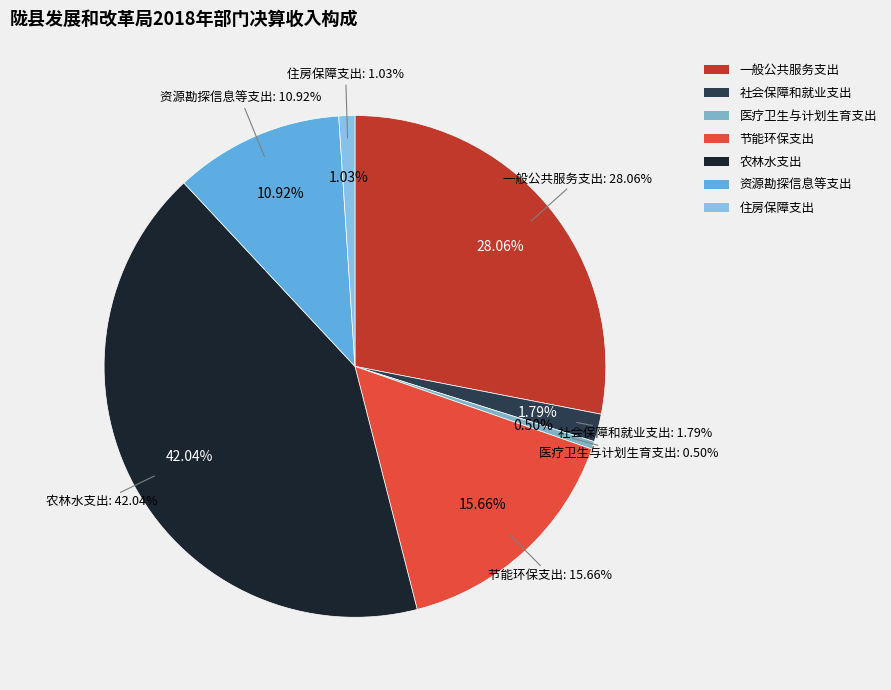

How many slices are in this pie chart?

7